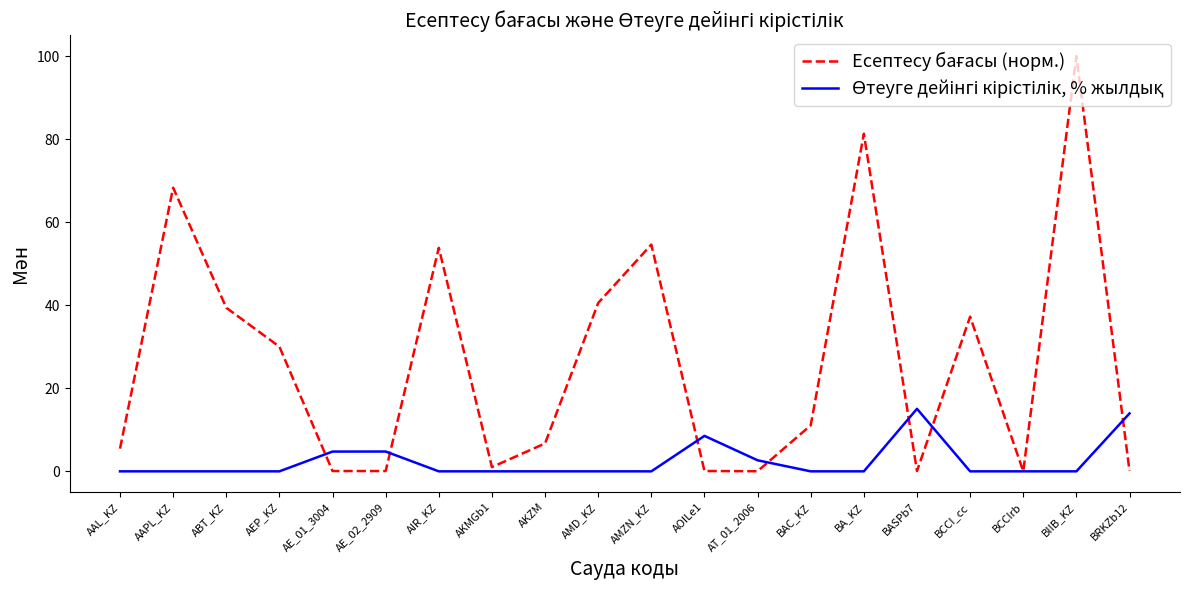

Which label corresponds to the largest value in the chart?

BIIB_KZ